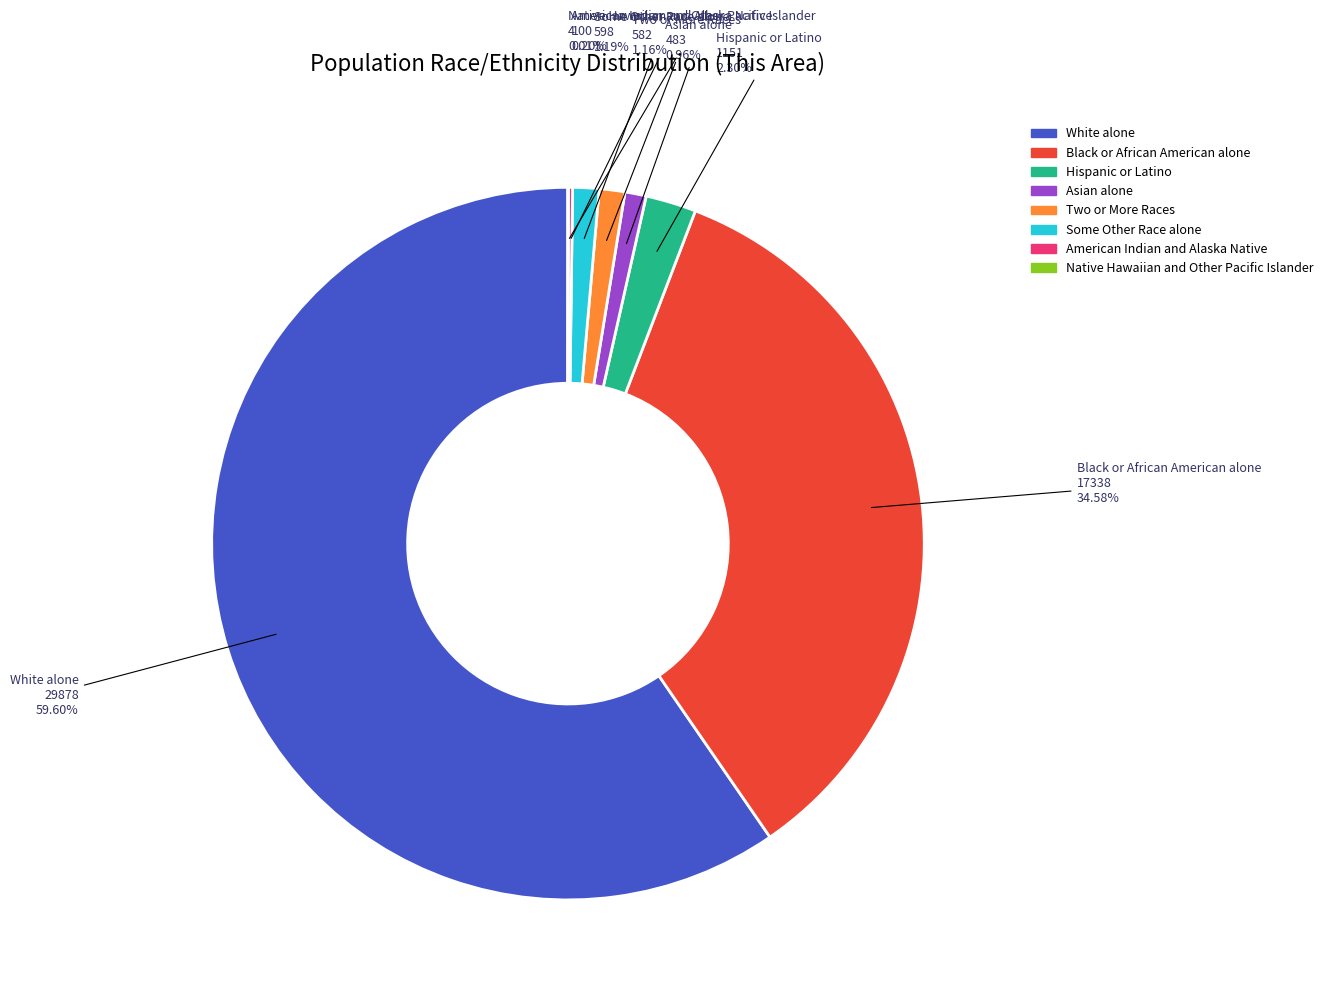

To the nearest percent, what is the combined percentage of Two or More Races and White alone?

61%